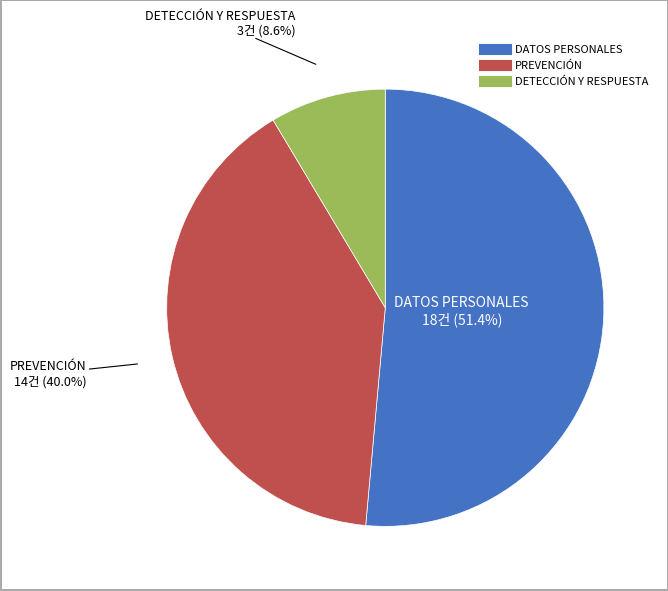

Is there a majority slice in this chart?

Yes